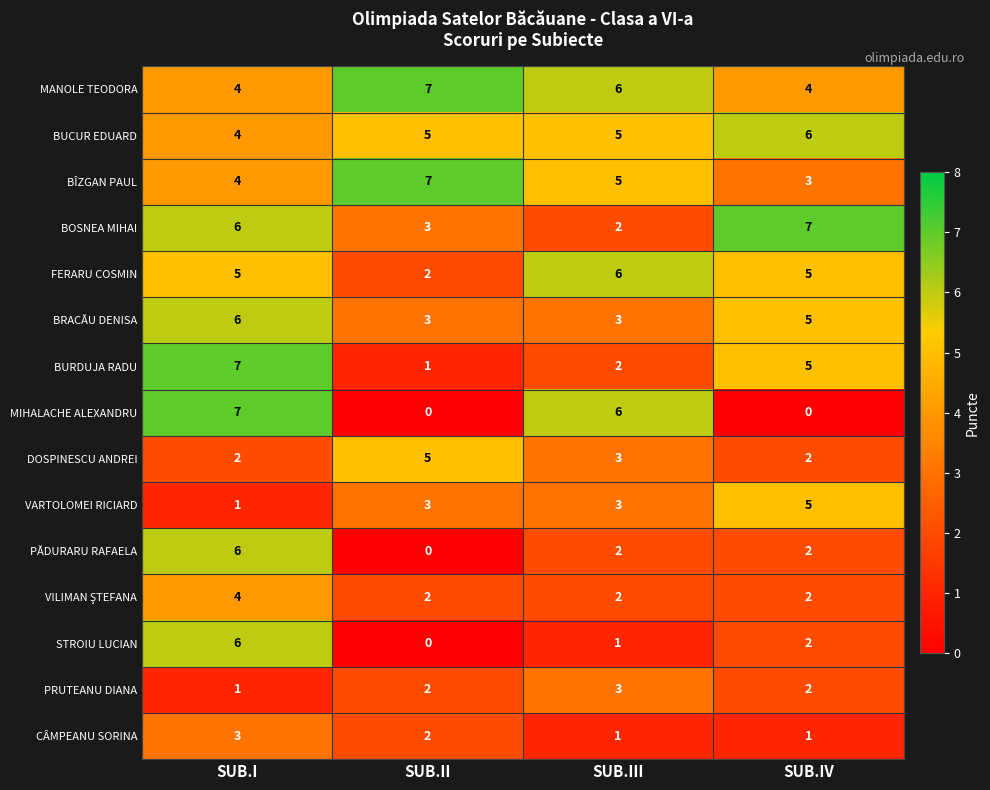

Count the number of categories in the chart.

4